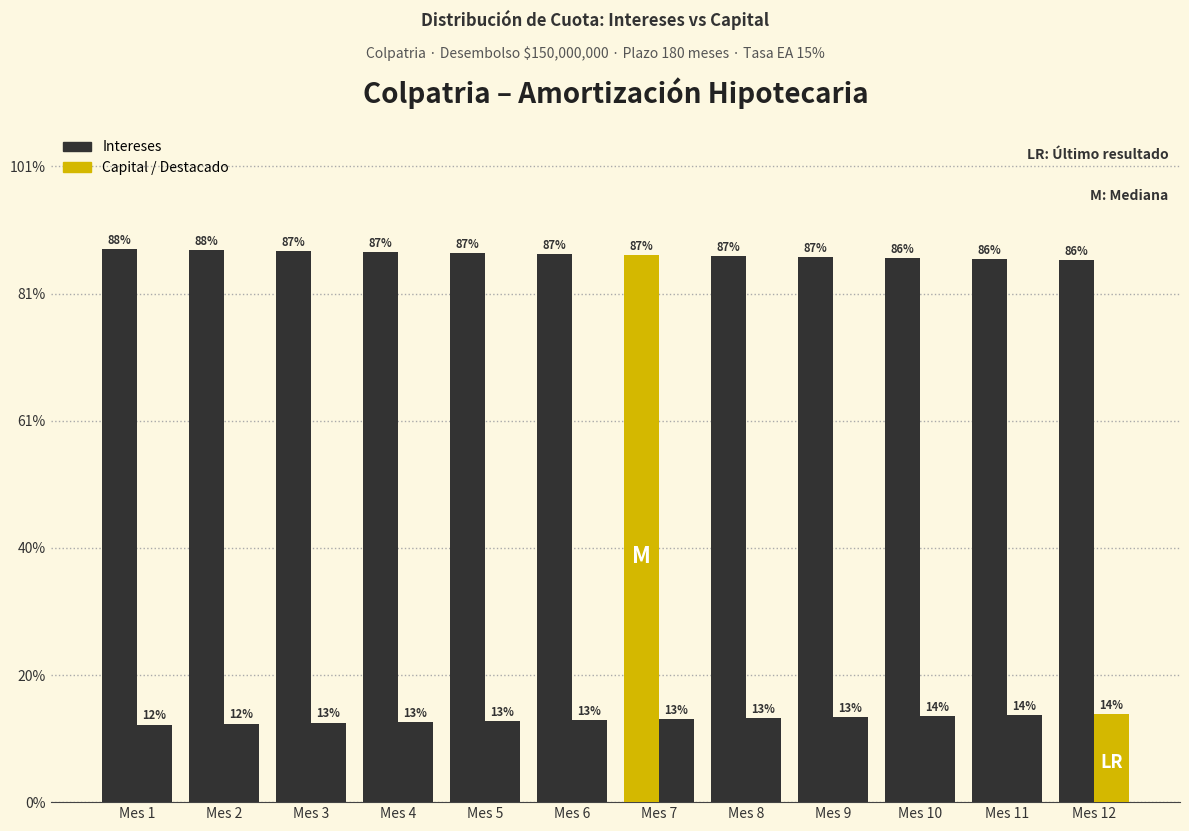

What is the difference between the highest and lowest values at Mes 4?

1493514.8